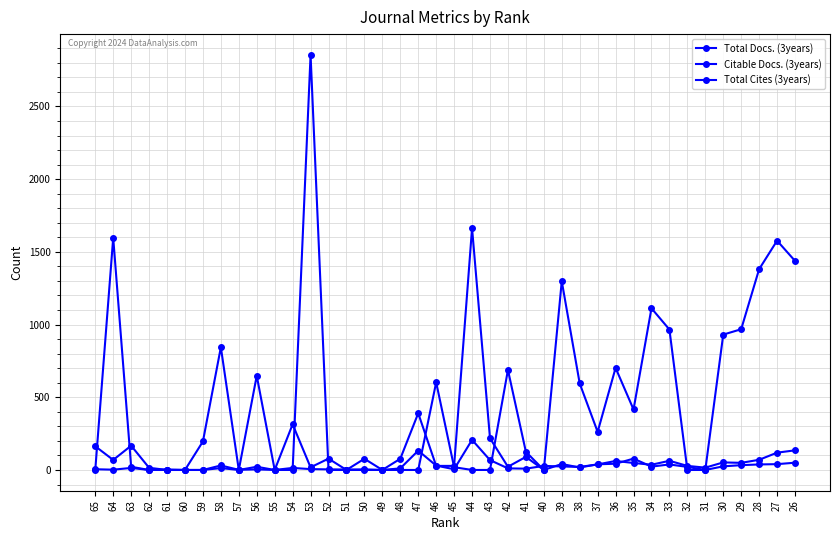

What is the sum of all Total Cites (3years) values?

18216